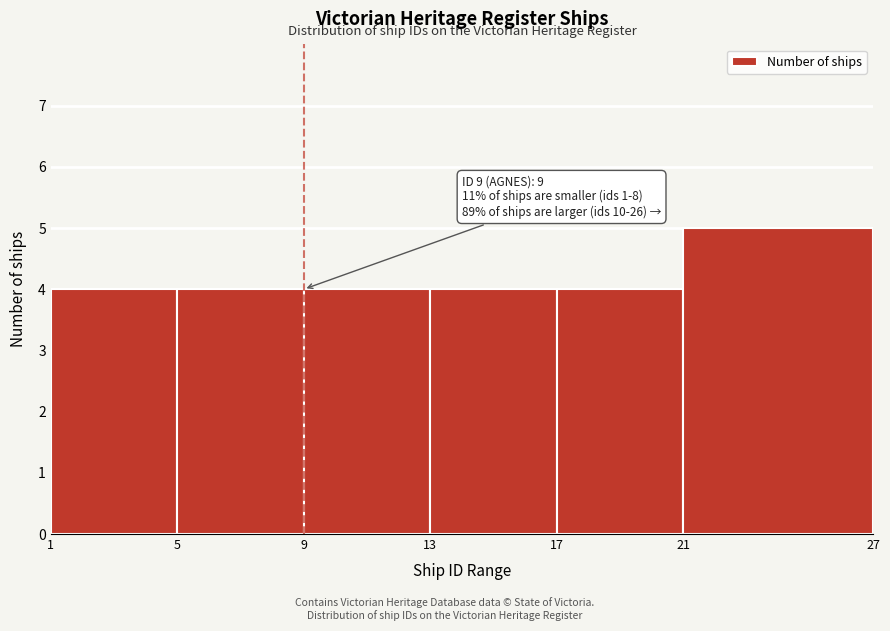

Which range on the x-axis has the tallest bar?

21 to 27